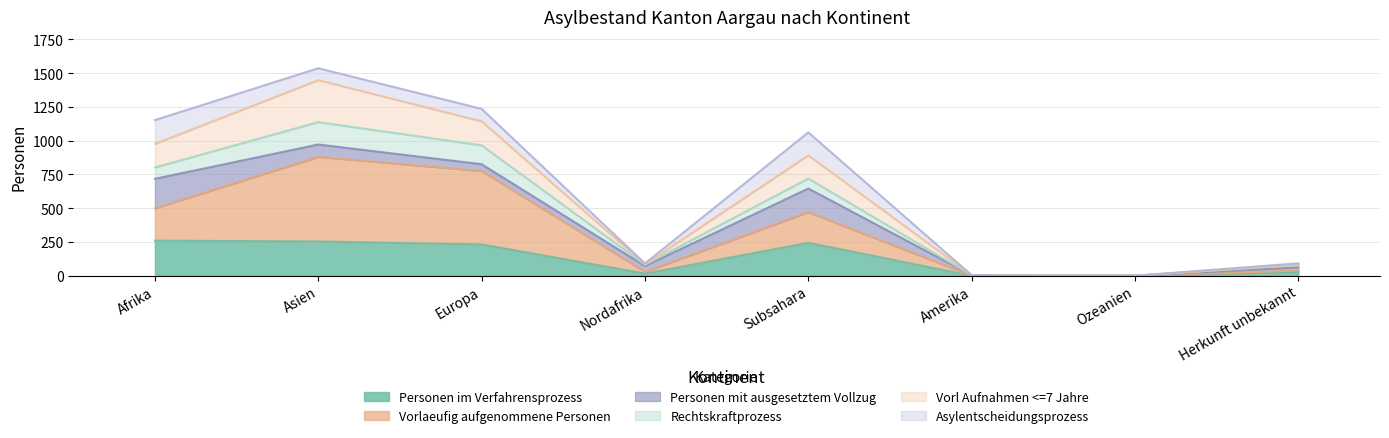

Rank the categories by Vorl Aufnahmen <=7 Jahre value from lowest to highest.

Ozeanien, Amerika, Herkunft unbekannt, Nordafrika, Subsahara, Afrika, Europa, Asien